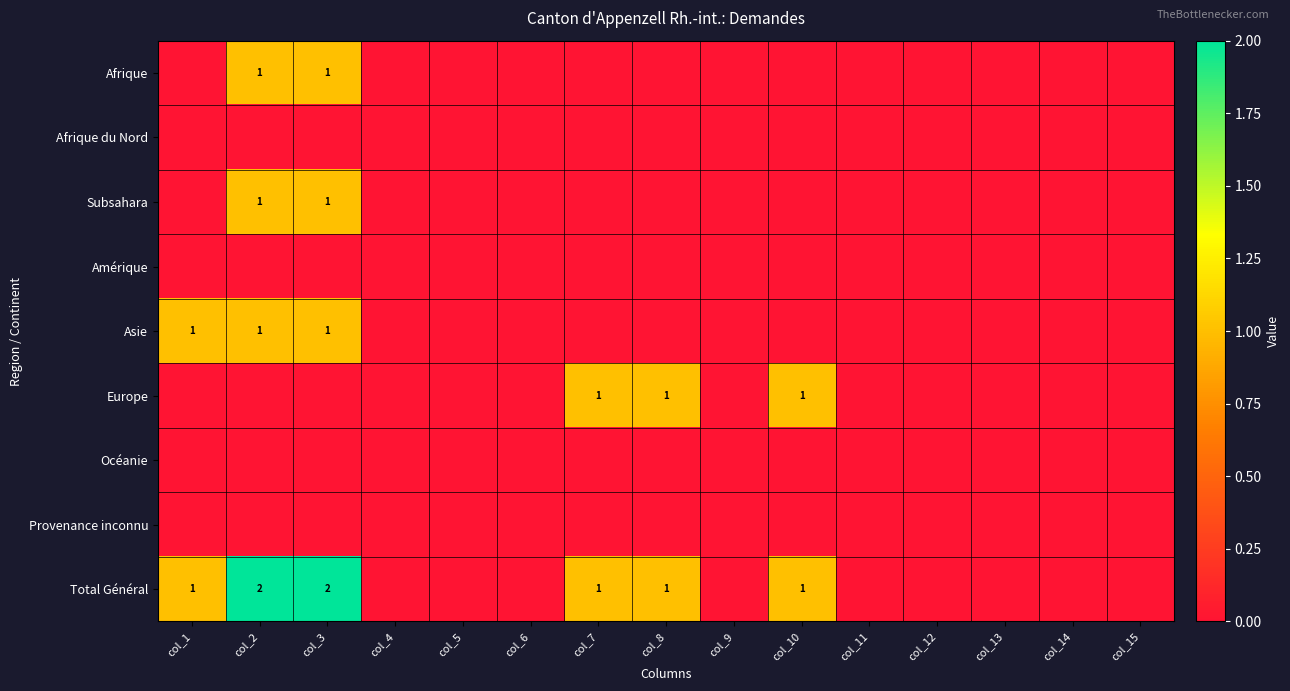

Count the number of categories in the chart.

15